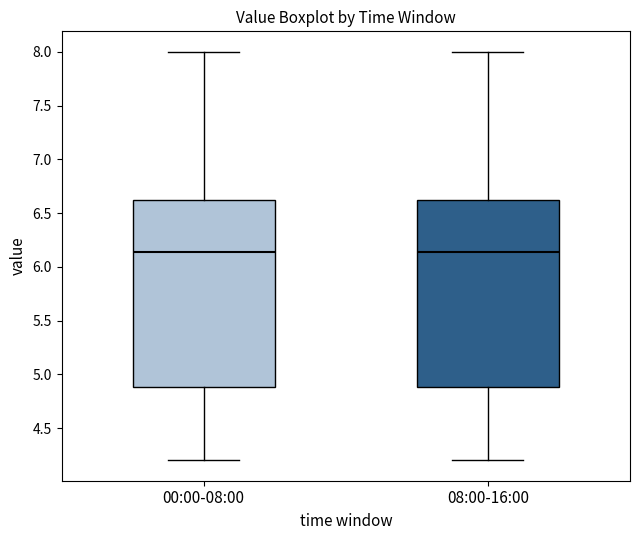

Reading left to right, transcribe this box plot: for each box, give where its median line is, the range the box spans, and where its two whiskers end, as read against the y-axis. The values are not printed on the chart, so give them approximately, as read against the axis.

00:00-08:00: median 6.15, box 4.90 to 6.65, whiskers 4.20 to 8.00
08:00-16:00: median 6.15, box 4.90 to 6.65, whiskers 4.20 to 8.00